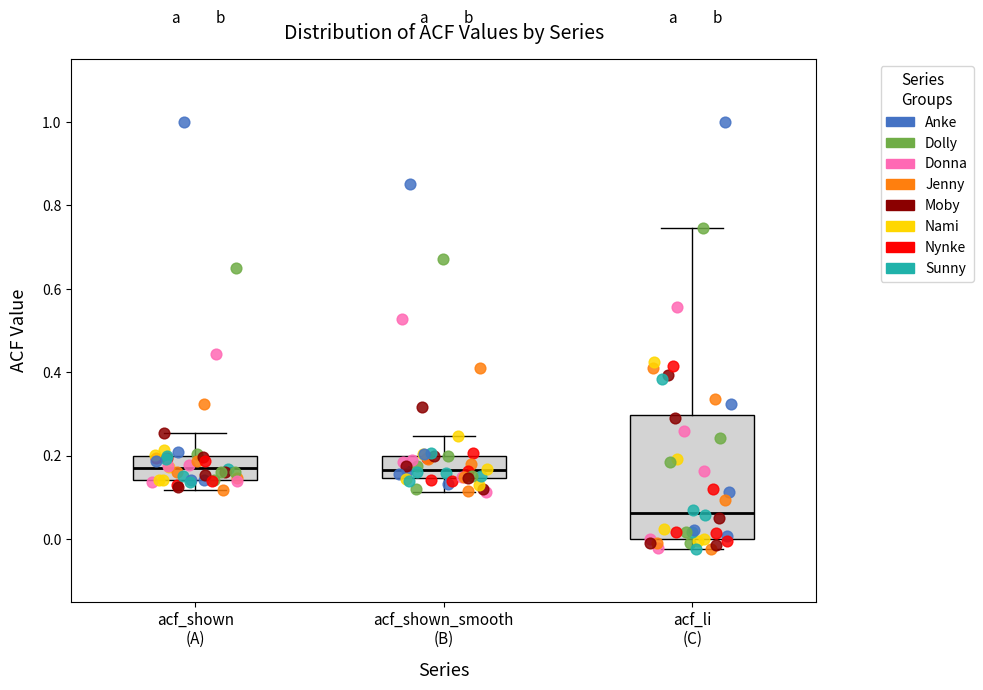

Reading left to right, read every box against the y-axis: the position of its median line, the range the box covers, and the ends of its whiskers. The values are not printed on the chart, so give them approximately, as read against the axis.

acf_shown (A): median 0.18, box 0.14 to 0.20, whiskers 0.12 to 0.26
acf_shown_smooth (B): median 0.16, box 0.14 to 0.20, whiskers 0.12 to 0.24
acf_li (C): median 0.06, box 0.00 to 0.30, whiskers -0.02 to 0.74